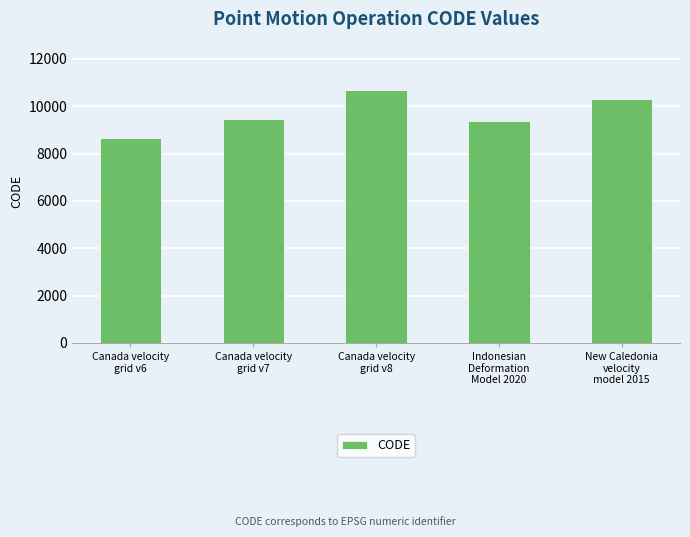

What is the change in value from Canada velocity
grid v7 to Indonesian
Deformation
Model 2020?

-108